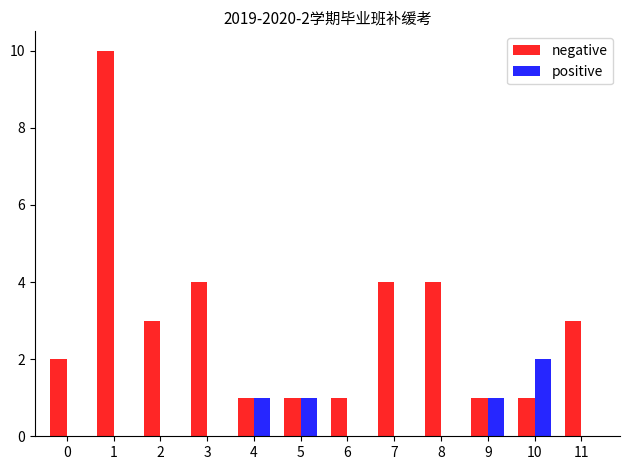

Reading right to left, what are all the values shown in this chart?

negative: 11=3	10=1	9=1	8=4	7=4	6=1	5=1	4=1	3=4	2=3	1=10	0=2
positive: 11=0	10=2	9=1	8=0	7=0	6=0	5=1	4=1	3=0	2=0	1=0	0=0